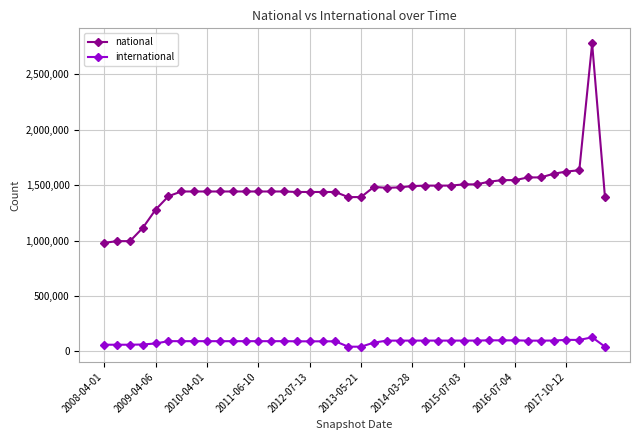

True or false: national has more than 1 points higher than both neighbors.

True